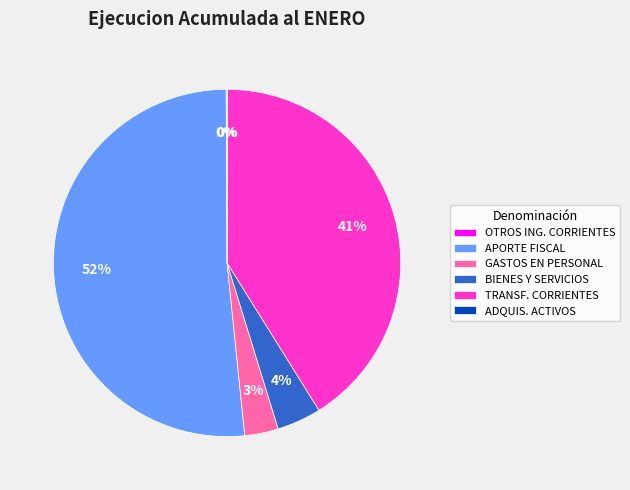

Is APORTE FISCAL the majority of the pie?

Yes